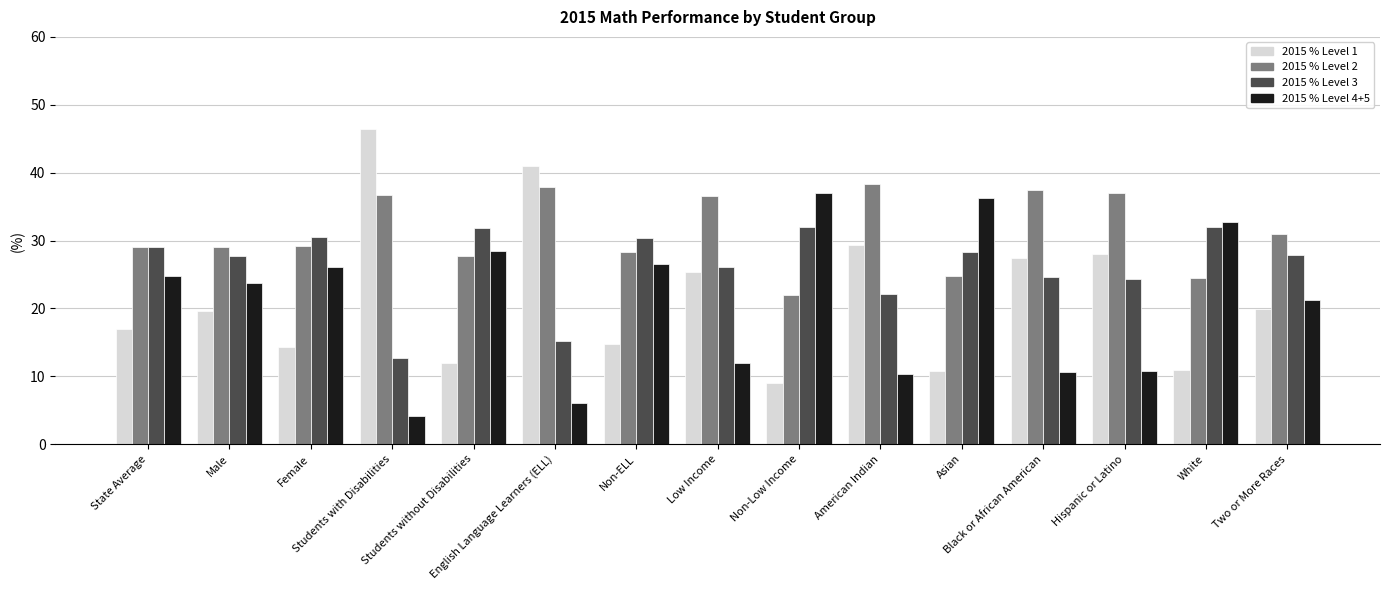

What is the lowest value of the 2015 % Level 2 series?

22.0